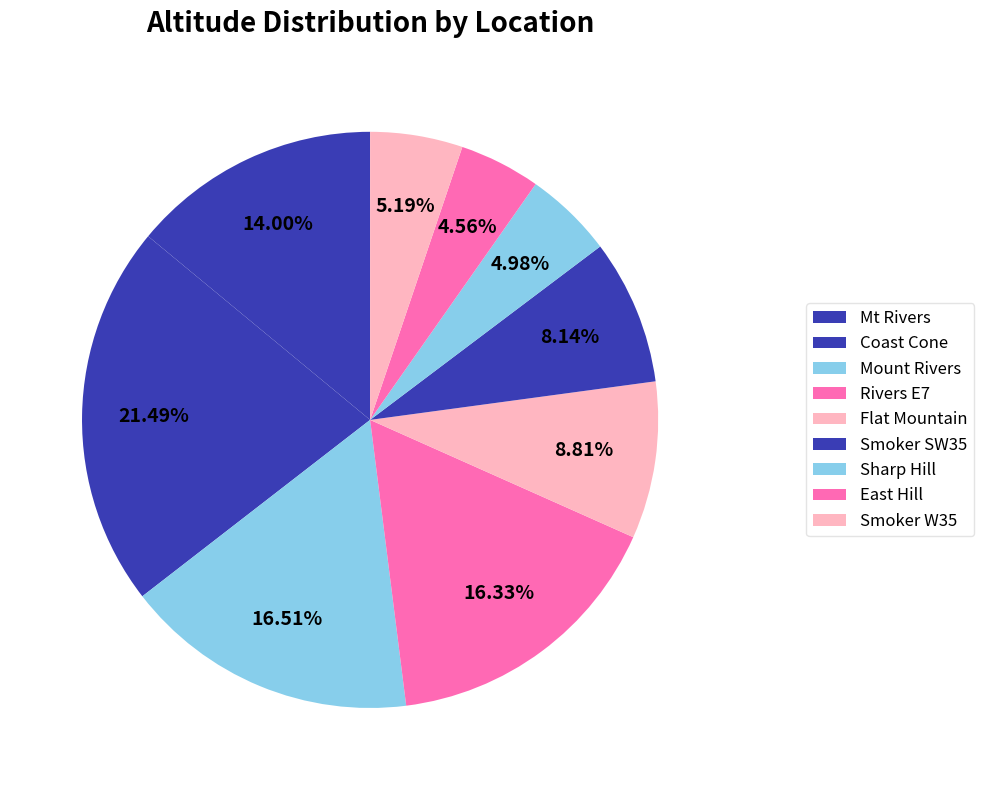

The East Hill slice represents 5% of the pie. True or false?

True